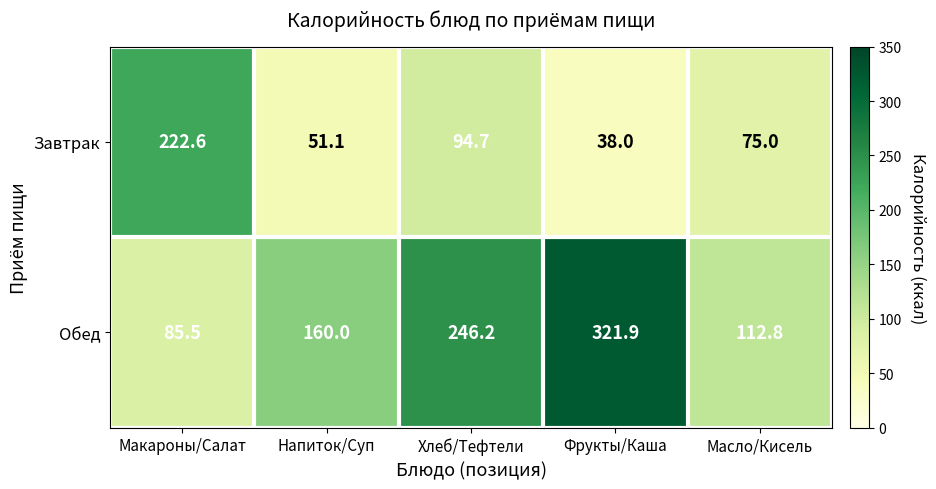

Which label corresponds to the largest value in the chart?

Фрукты/Каша